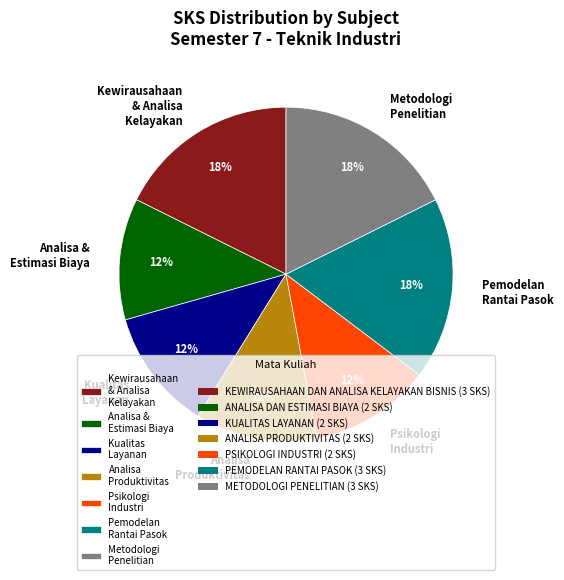

The Kewirausahaan & Analisa Kelayakan slice represents 33% of the pie. True or false?

False